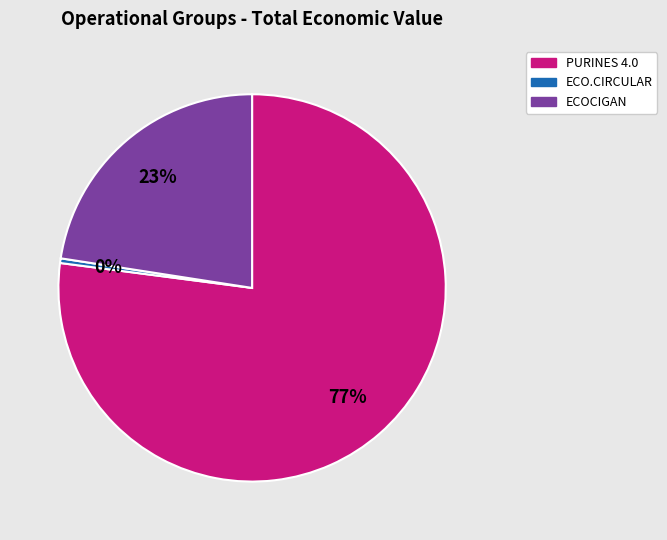

How many slices are in this pie chart?

3